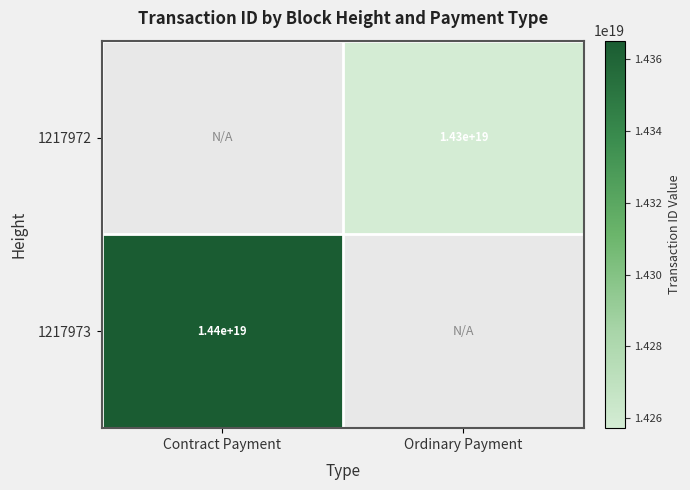

The 1217972 series shows 14300000000000000000 at Ordinary Payment. True or false?

True